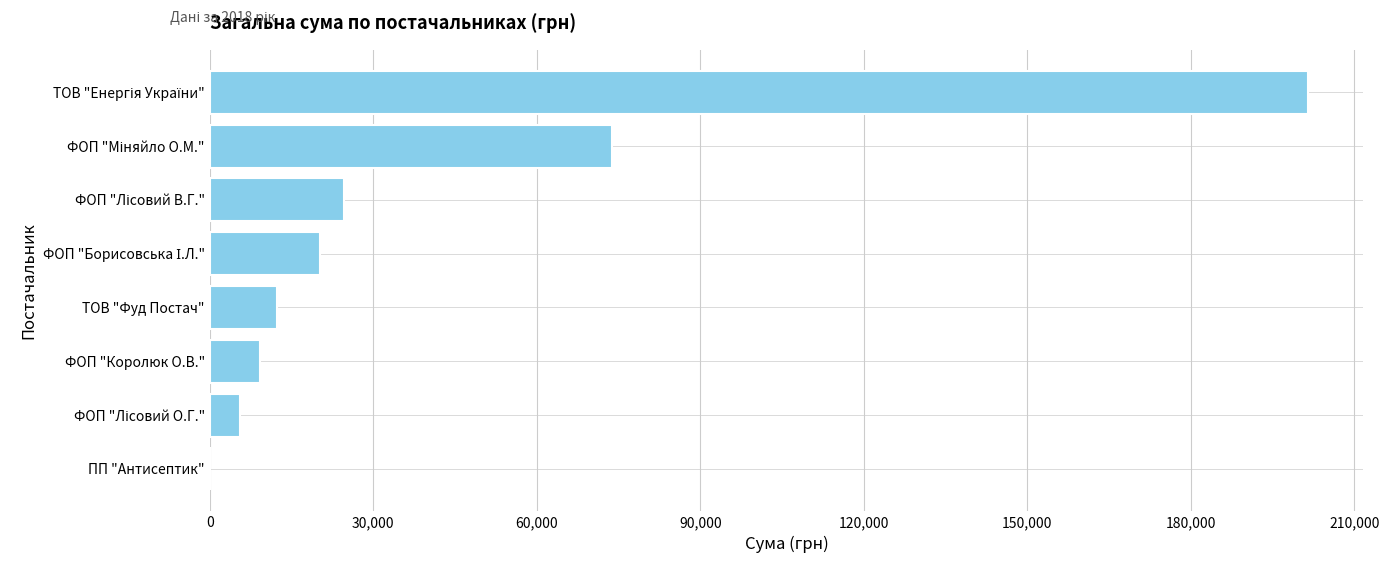

What is the sum of all values?

347428.7